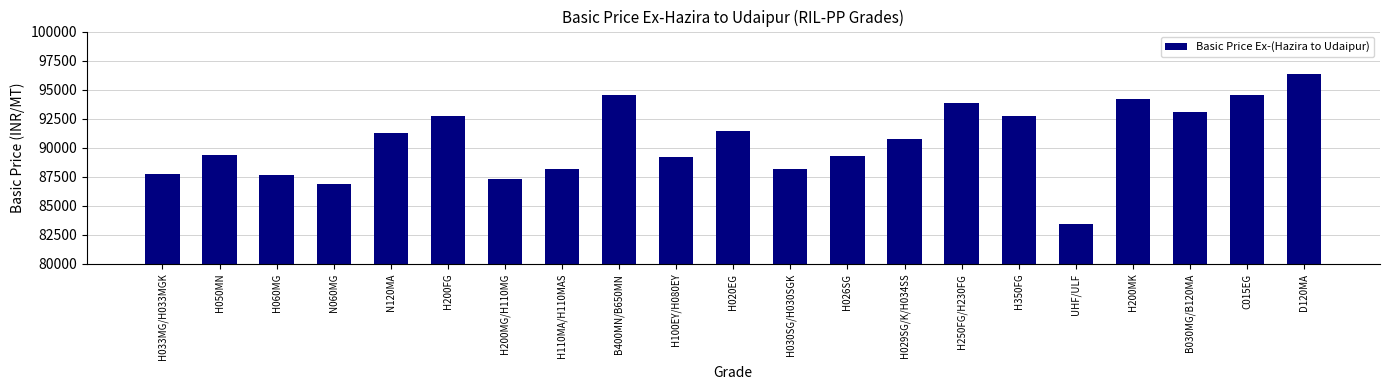

What is the difference between the maximum and minimum values?

12910